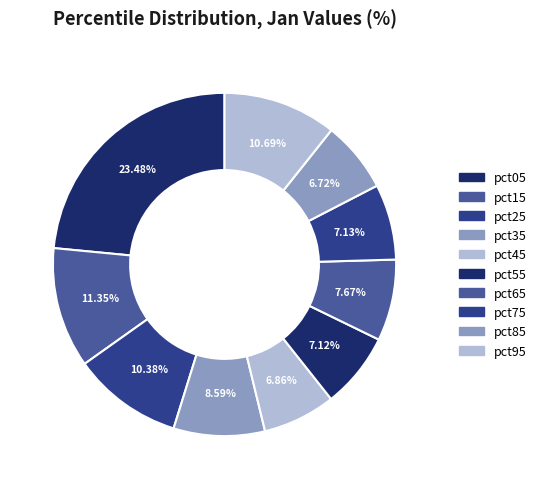

How many segments does this pie chart have?

10